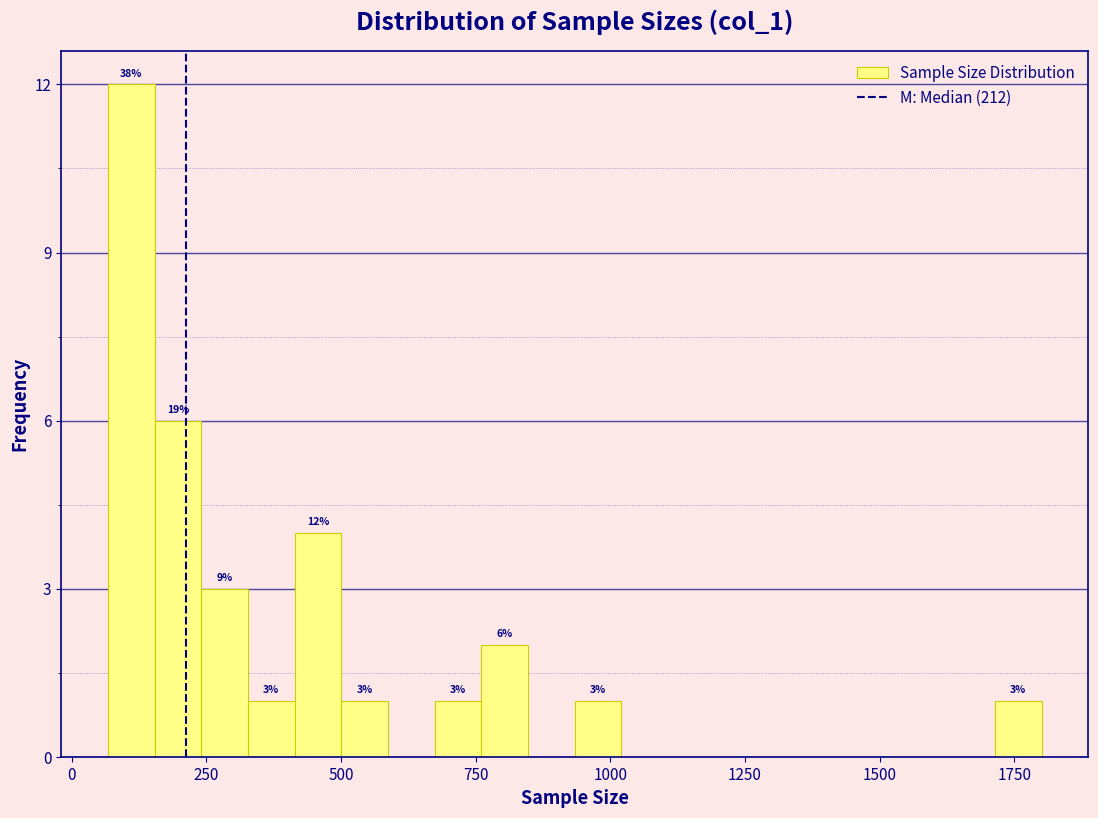

Read against the x-axis, roughly where is the centre of the tallest bar?

100